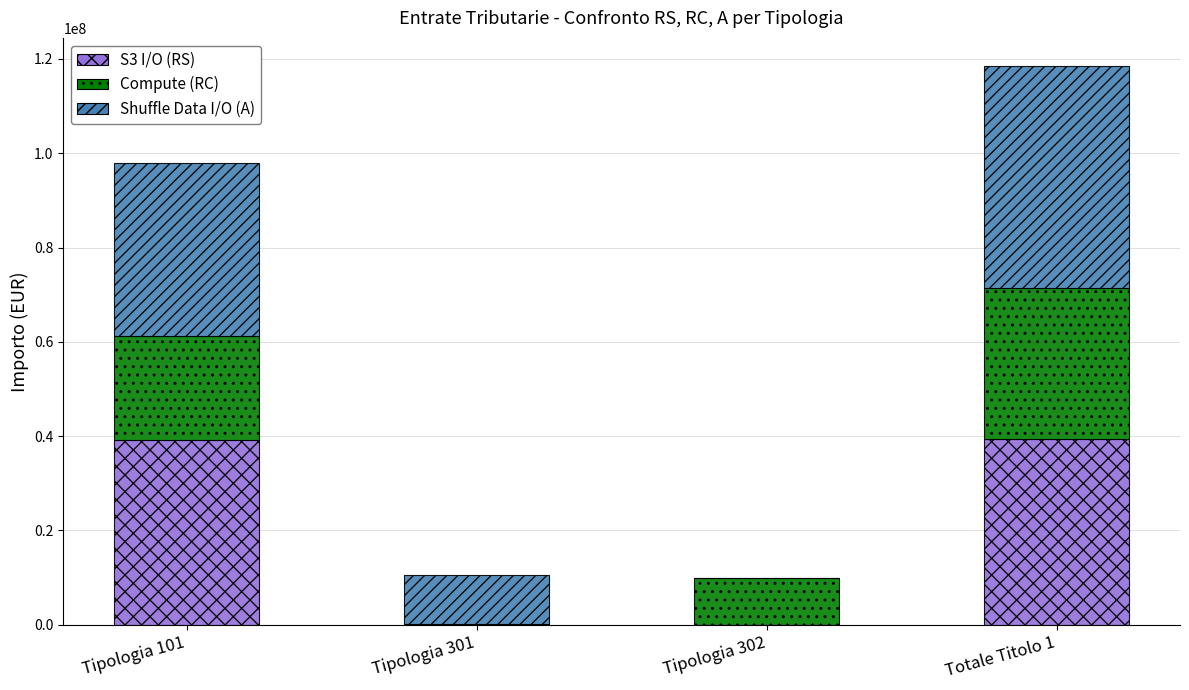

At which category is the sum across all series the highest?

Totale Titolo 1